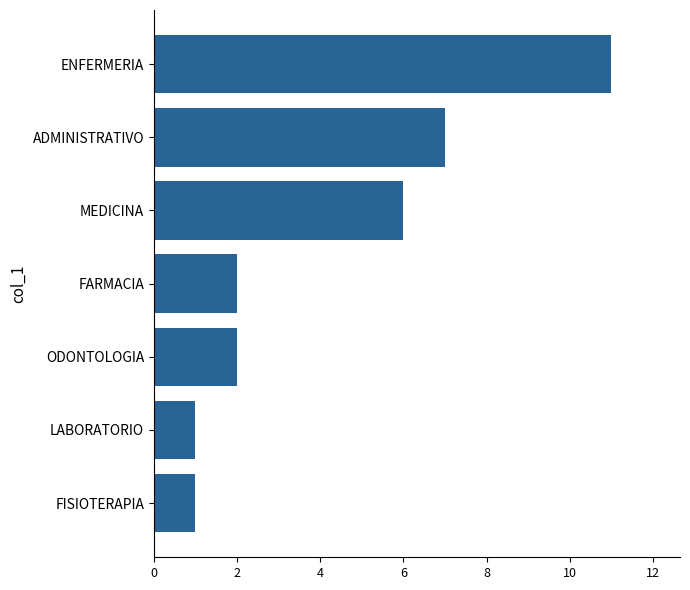

What is the sum of all values?

30